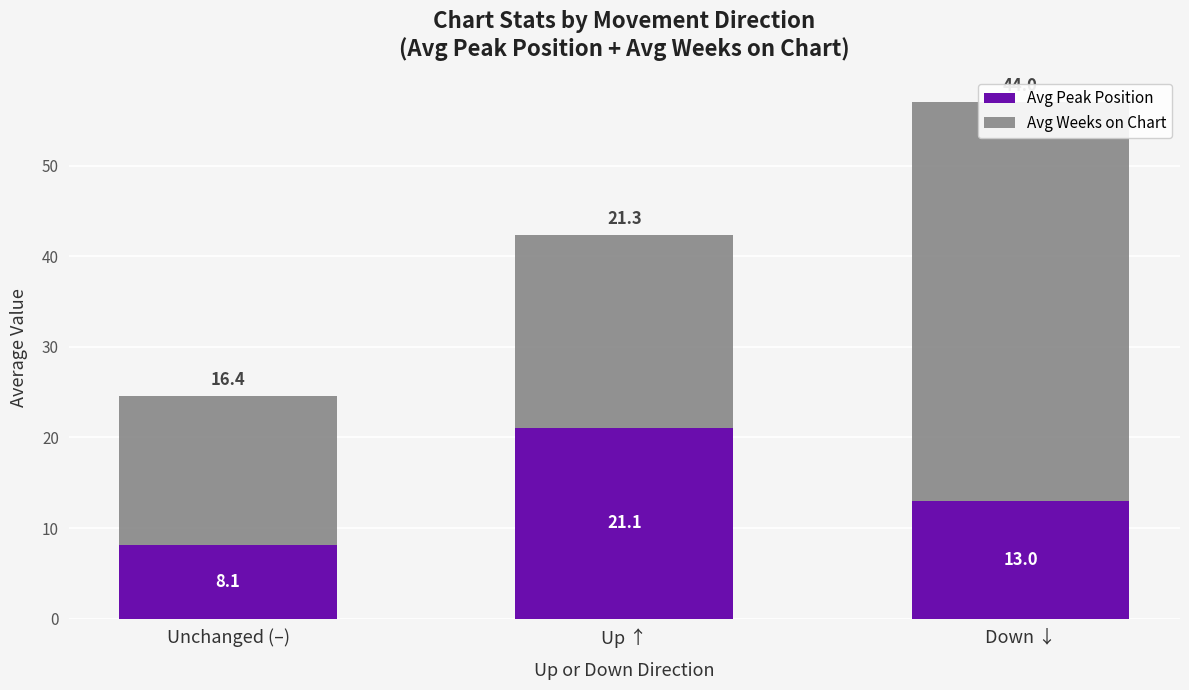

What is the difference between the Avg Peak Position values at Up ↑ and Down ↓?

8.1